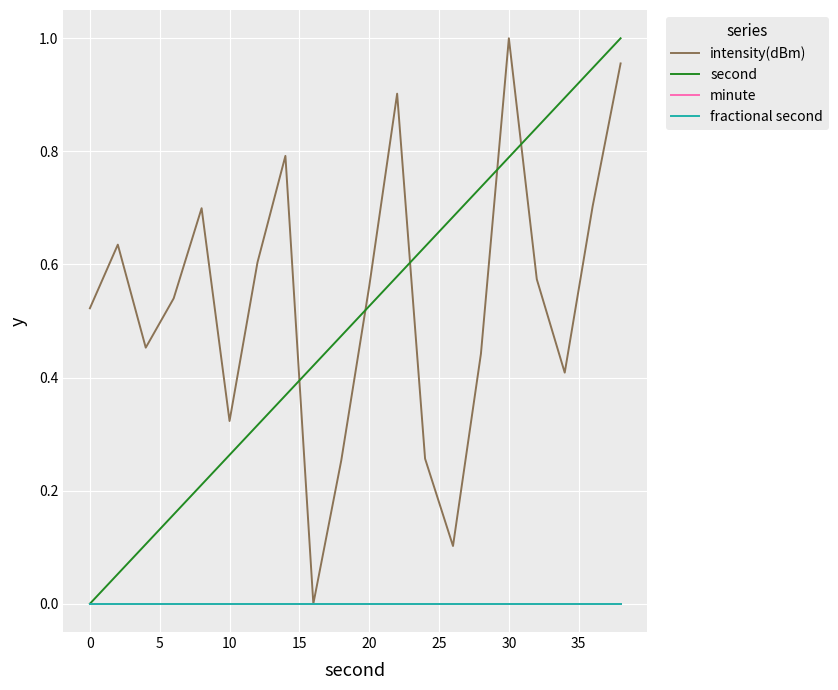

Is this an area chart (filled region under the line)?

No